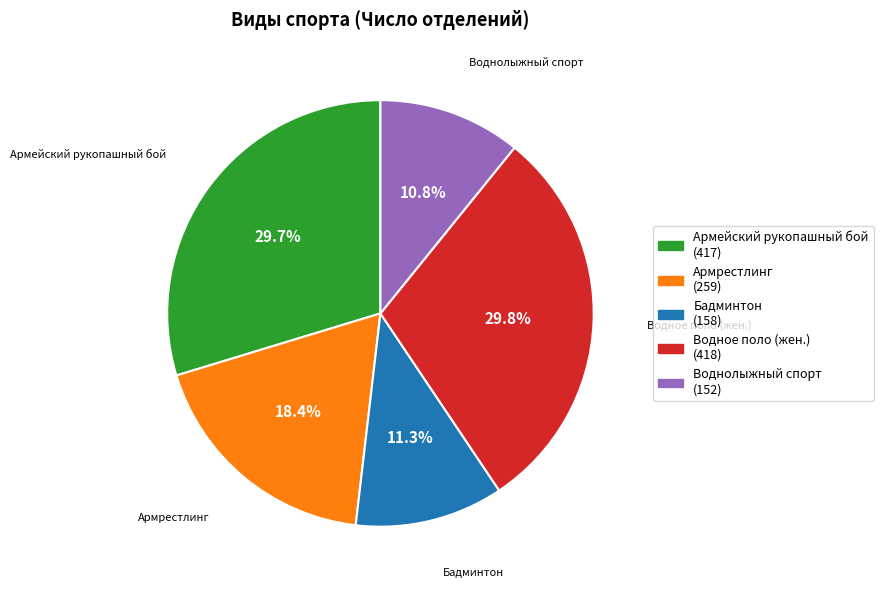

What percentage is NOT represented by Бадминтон?

88.7%